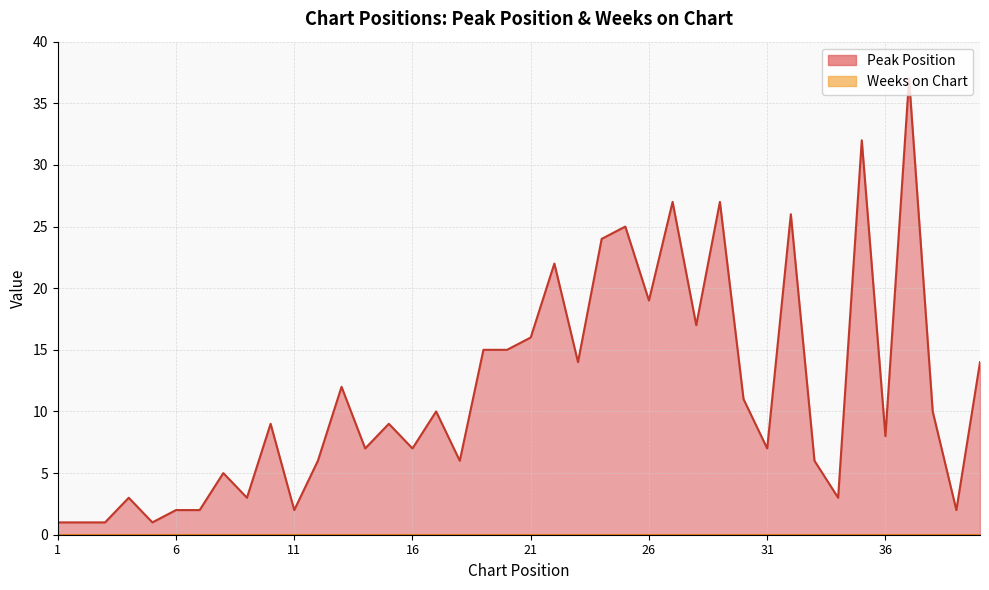

Approximately how many times larger is the value at 39 compared to 7?

1.0